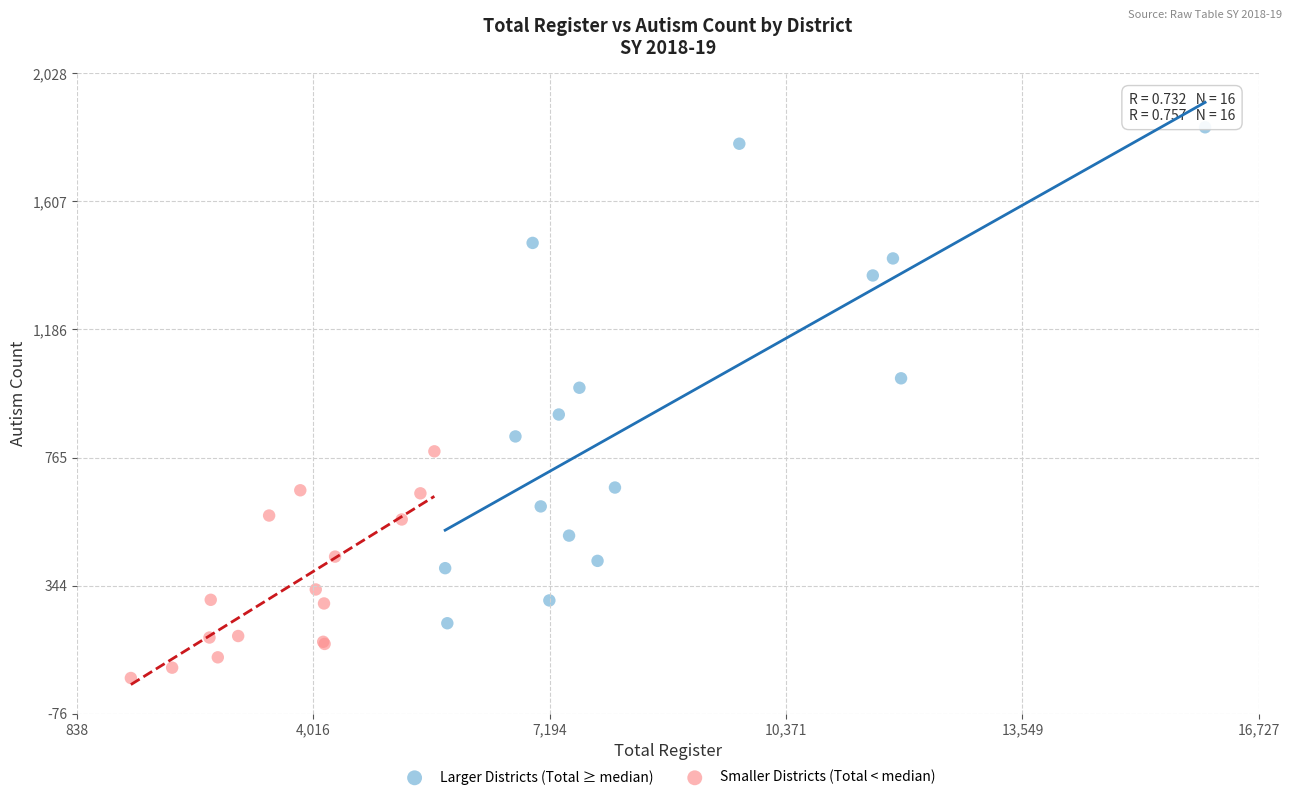

Which series has the widest spread of Y values?

Larger Districts (Total ≥ median)